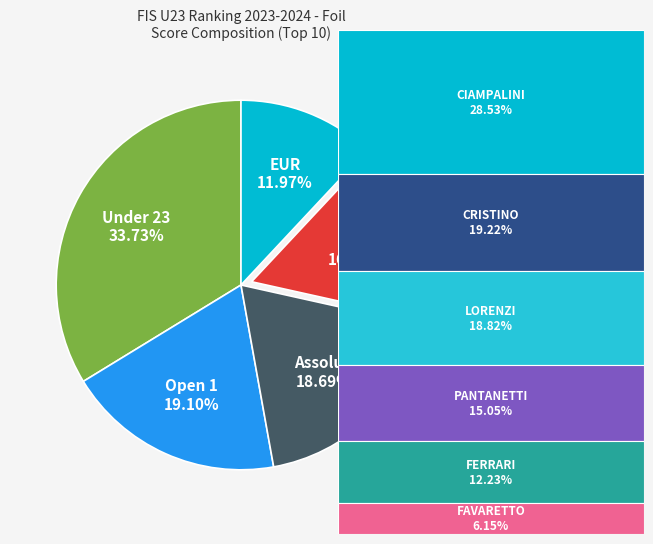

Is there any slice that represents more than half of the pie?

No